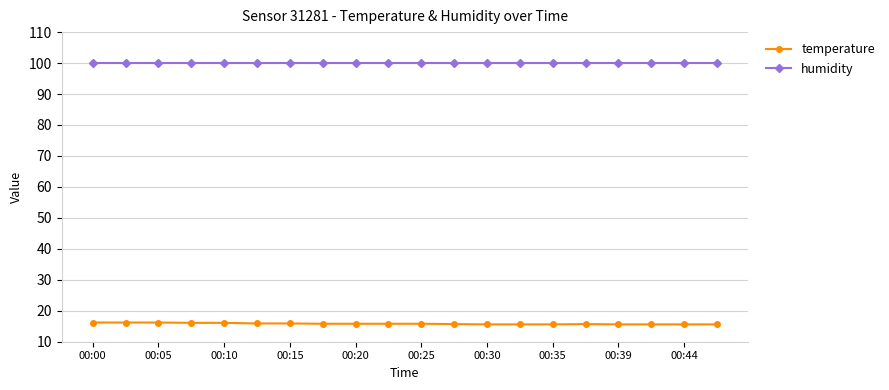

What are all the series names shown in the legend?

temperature, humidity